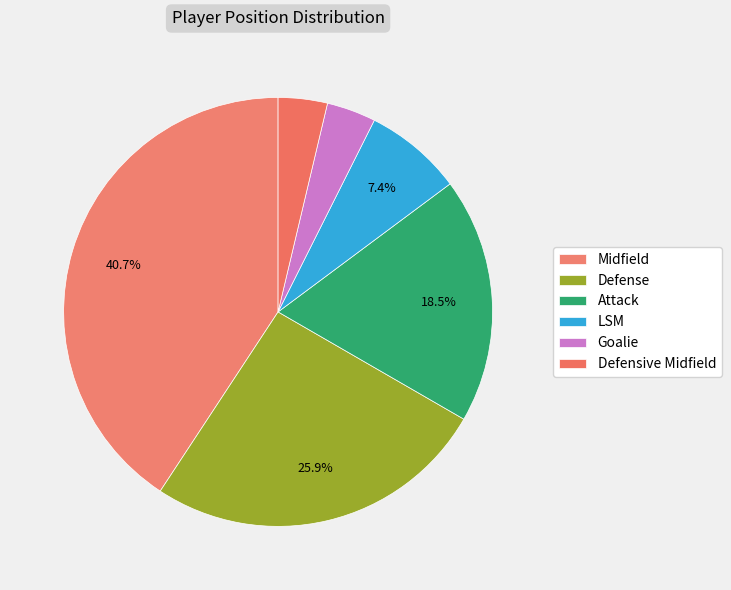

Does Attack account for over 50% of the chart?

No